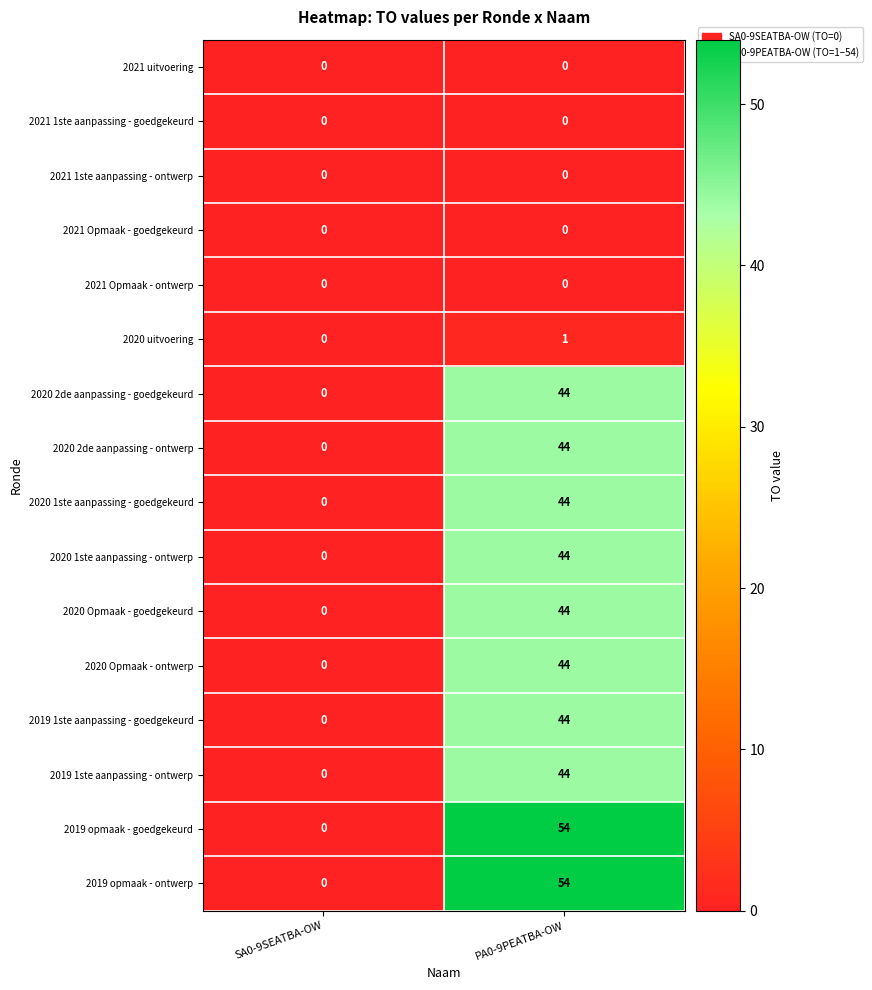

How many positive values does the 2020 Opmaak - ontwerp series have?

1